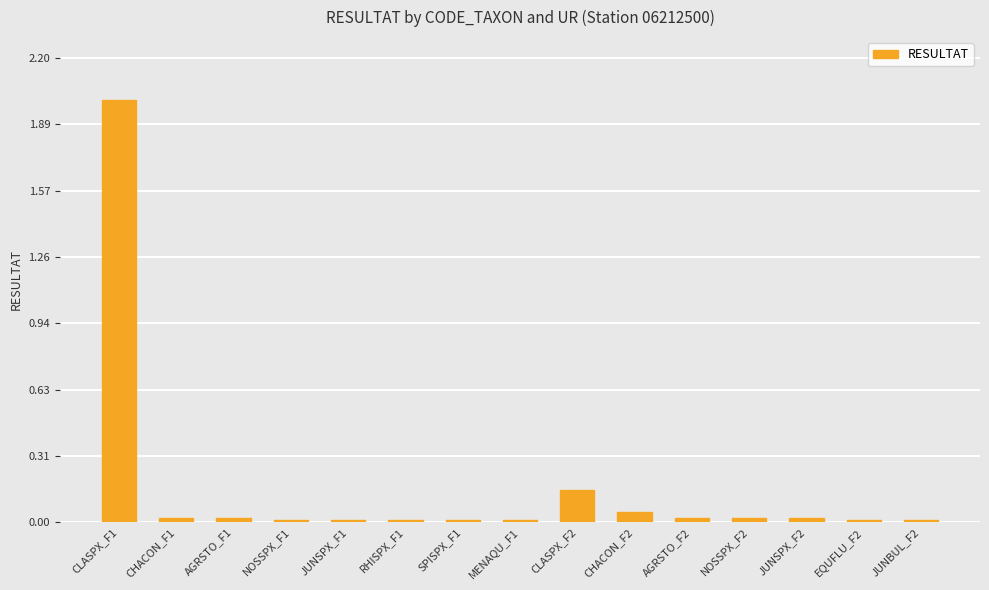

What is the label of the 14th bar from the left?

EQUFLU_F2